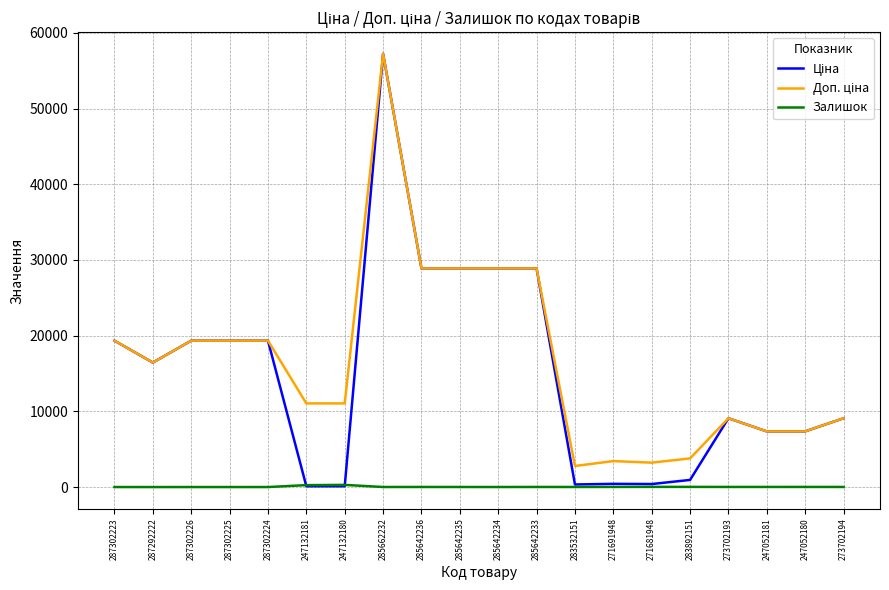

What is the difference between the second highest and second lowest values in the Залишок series?

253.0